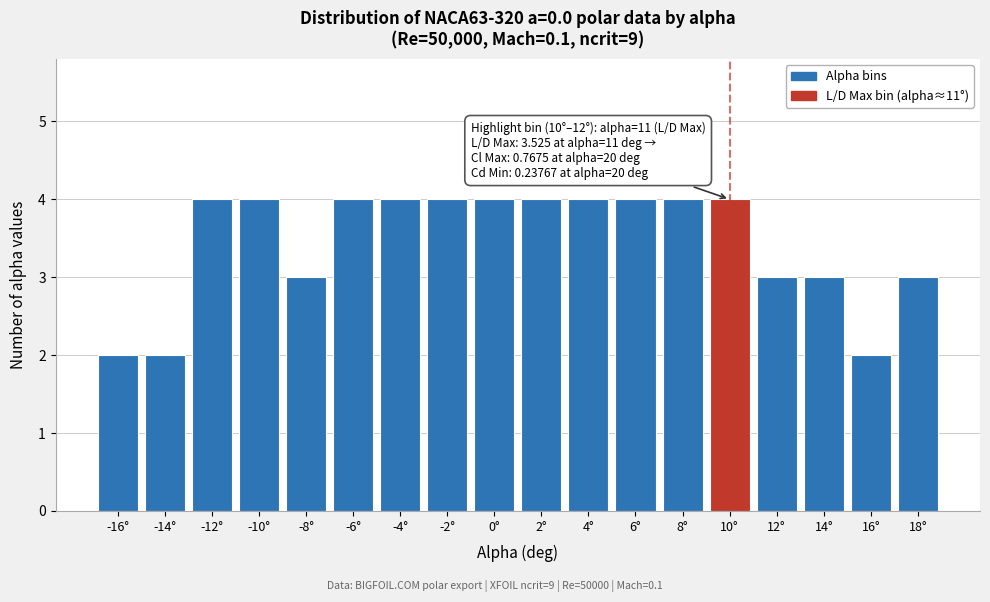

Reading left to right, extract all data points from this chart.

2	2	4	4	3	4	4	4	4	4	4	4	4	4	3	3	2	3